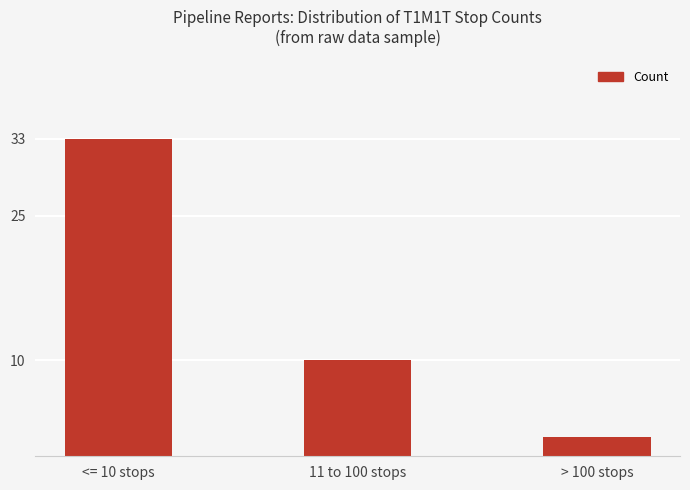

How many bars are there in total?

3